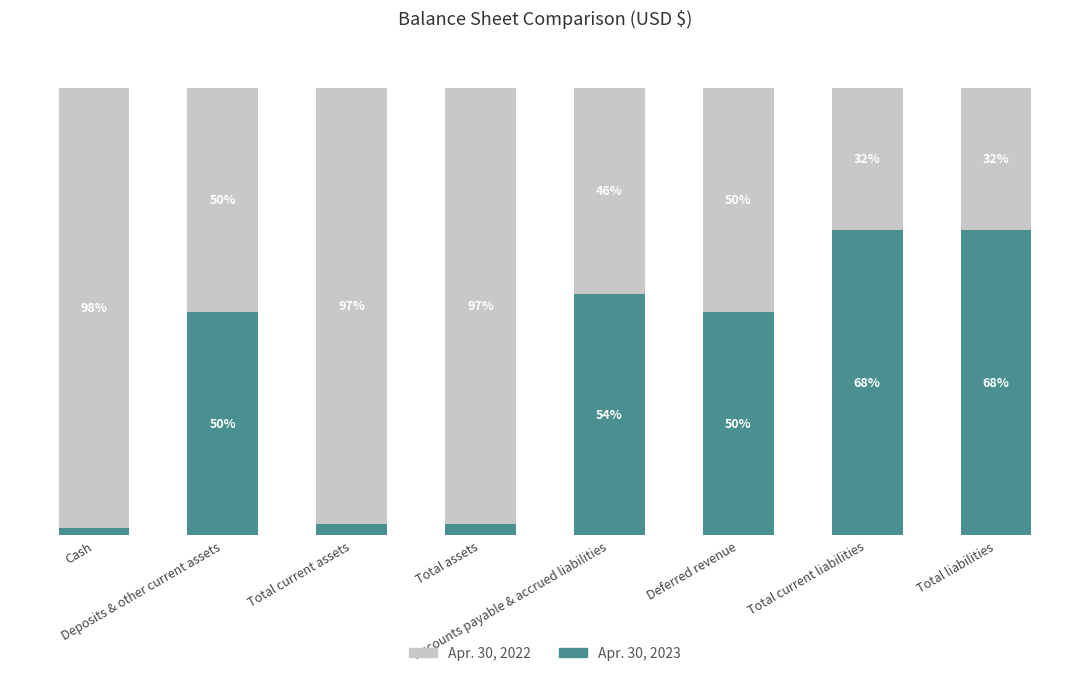

What are all the series names shown in the legend?

Apr. 30, 2022, Apr. 30, 2023